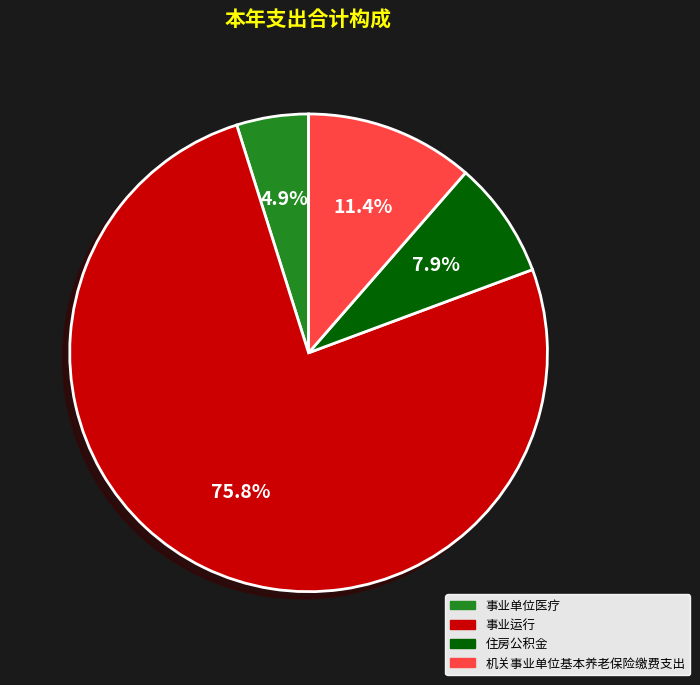

Is there any slice that represents more than half of the pie?

Yes